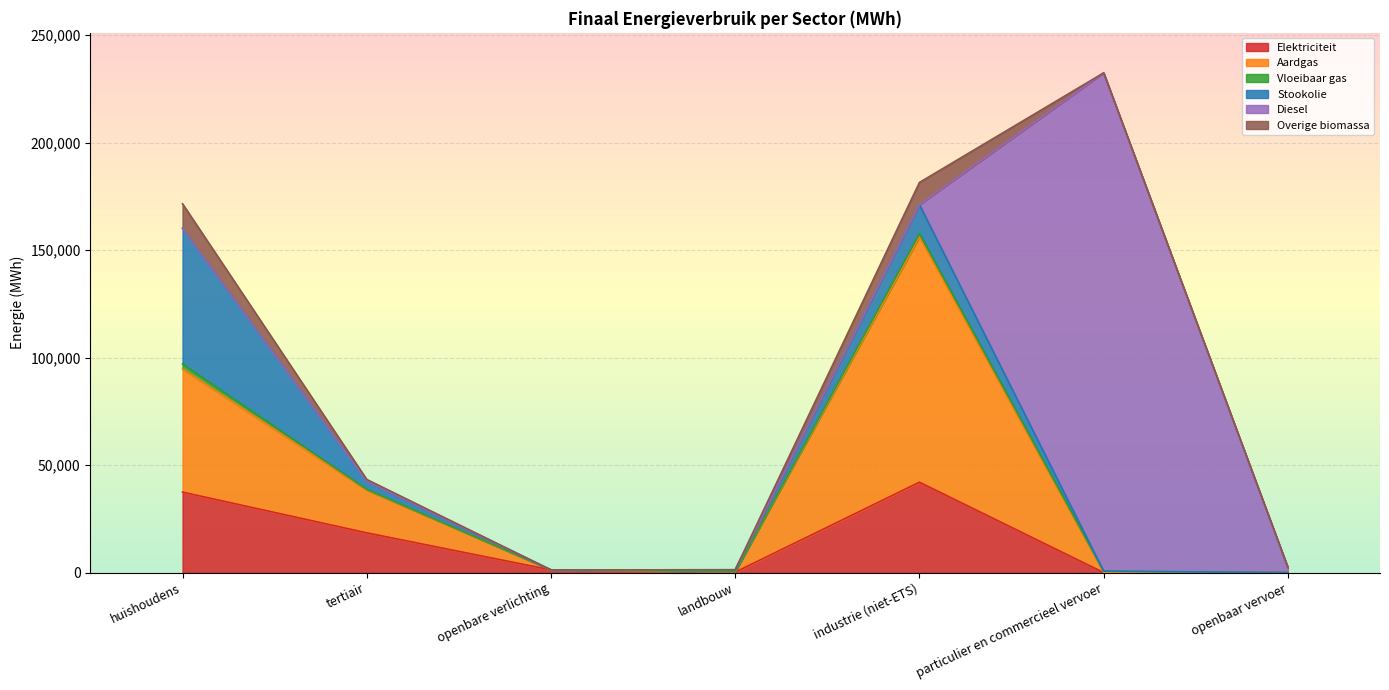

At which category is the sum across all series the highest?

particulier en commercieel vervoer